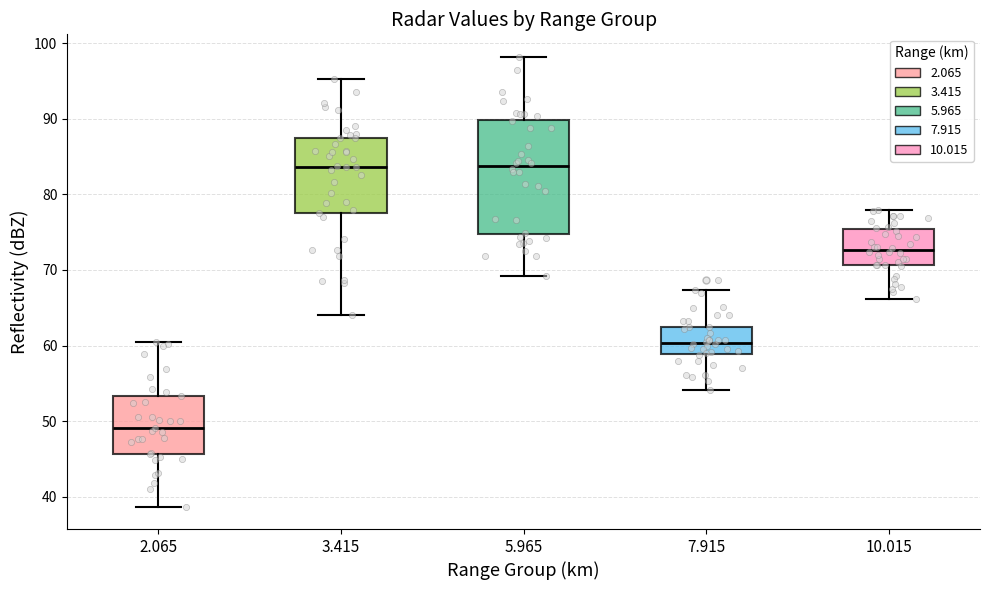

Where is the upper edge of the box at x = 2.065 on the y-axis? The values are not printed on the chart, so give them approximately, as read against the axis.

53